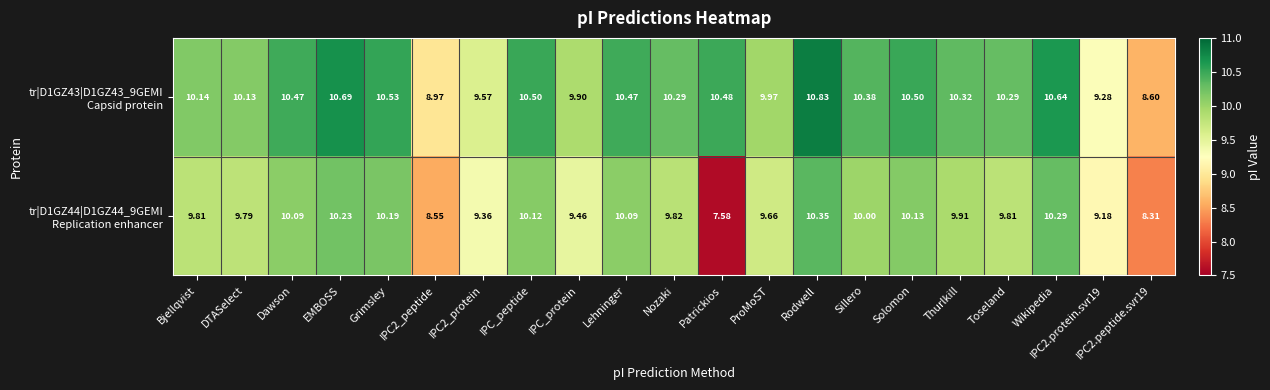

At which category does the chart reach its minimum across all series?

Patrickios